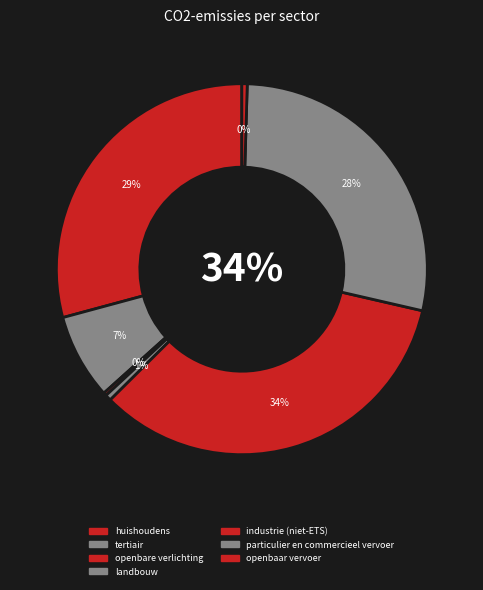

To the nearest percent, what is the difference between the largest and smallest slice percentages?

34%